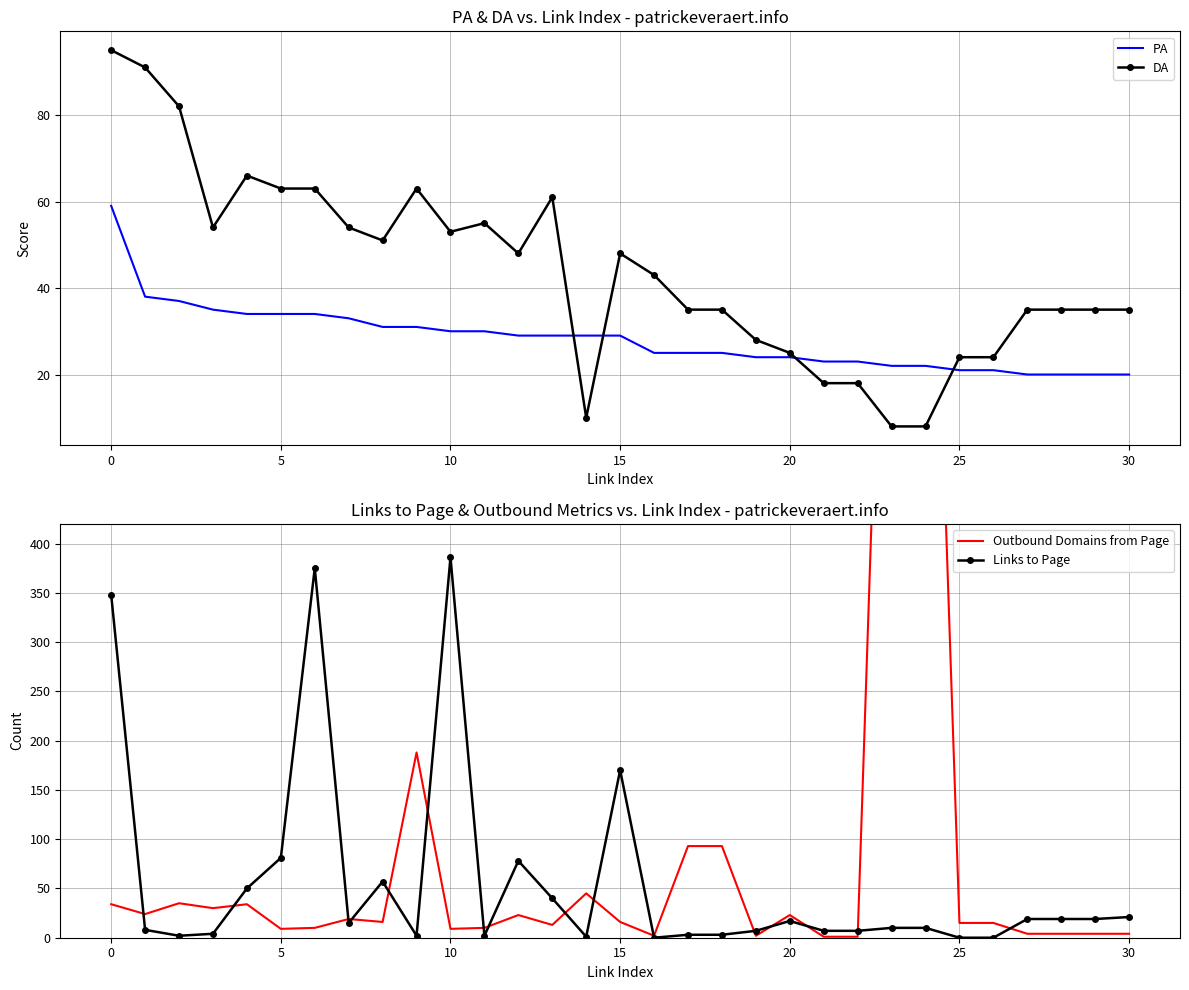

How many interior local peaks does the Links to Page series have?

6